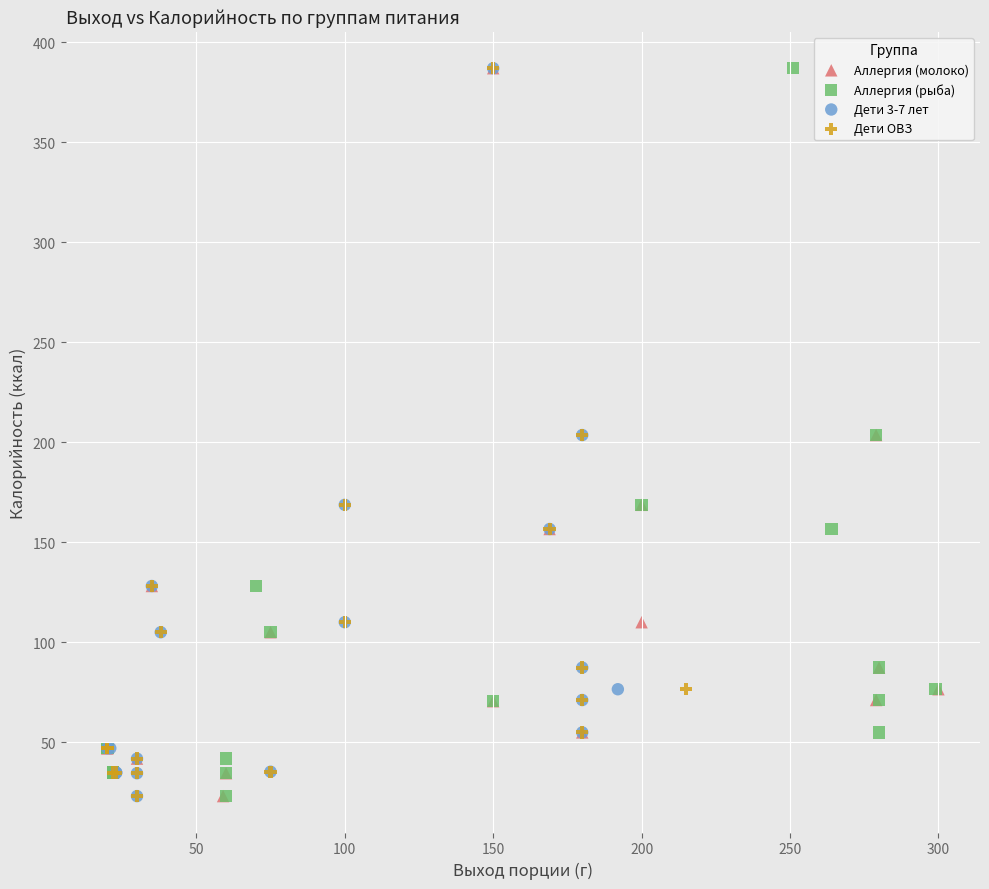

What are all the series names shown in the legend?

Аллергия (молоко), Аллергия (рыба), Дети 3-7 лет, Дети ОВЗ